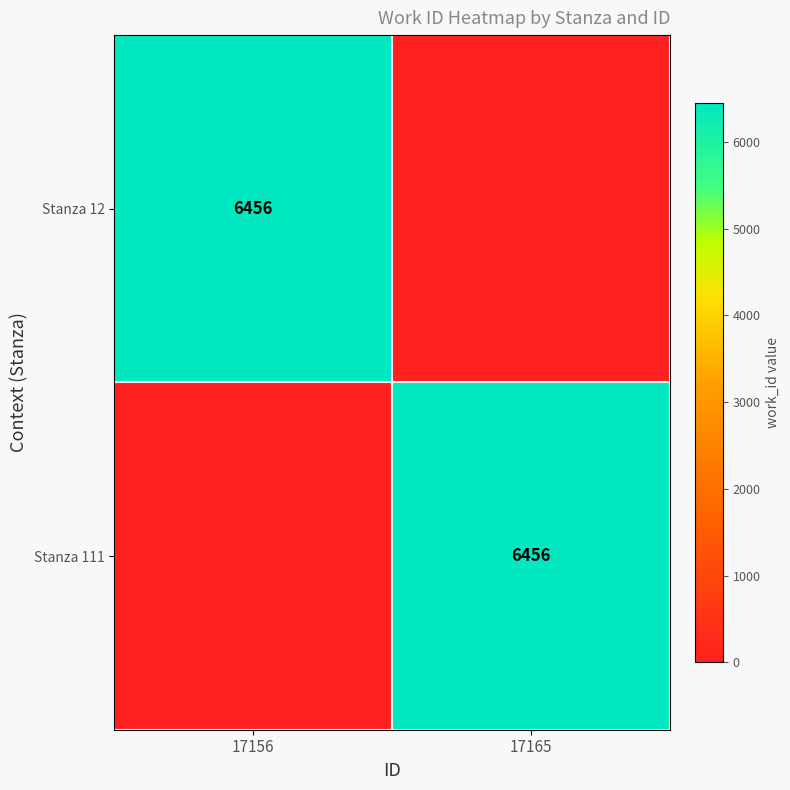

True or false: Stanza 111 has a value of 11055 at 17165.

False